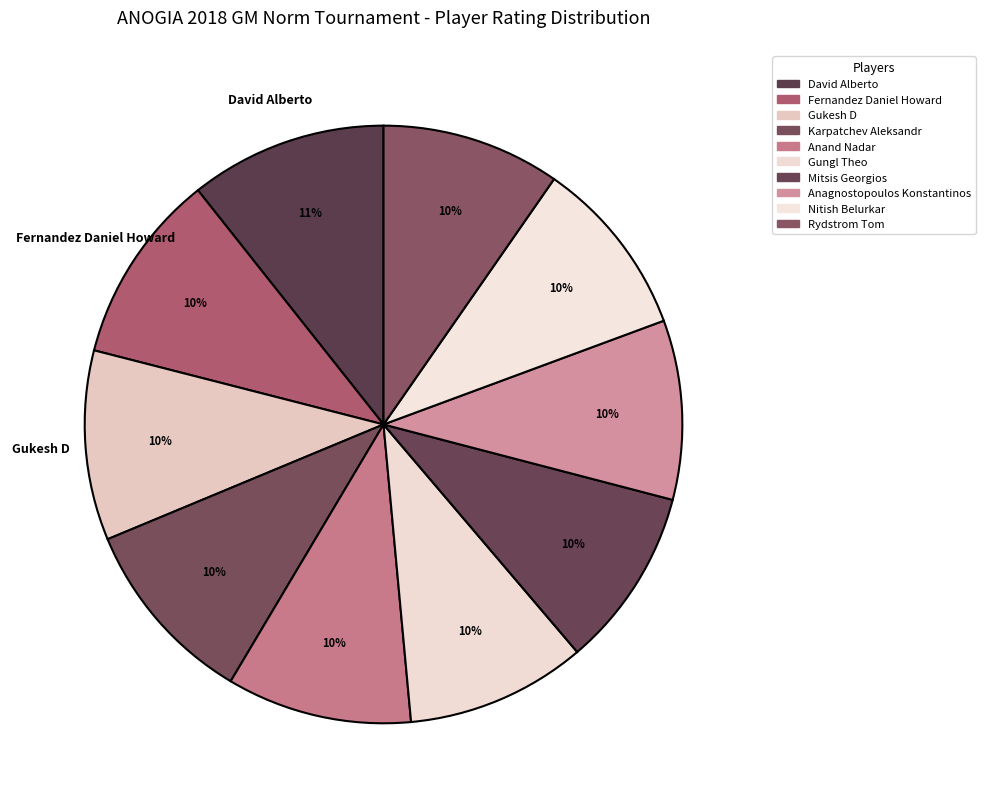

Does any single category account for the majority?

No